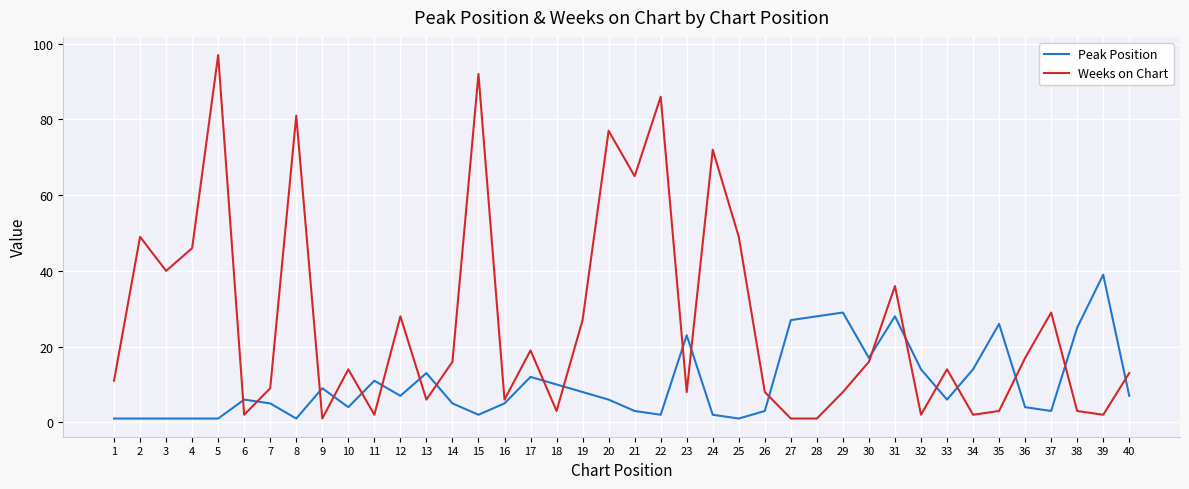

Which series has the widest spread of values?

Weeks on Chart